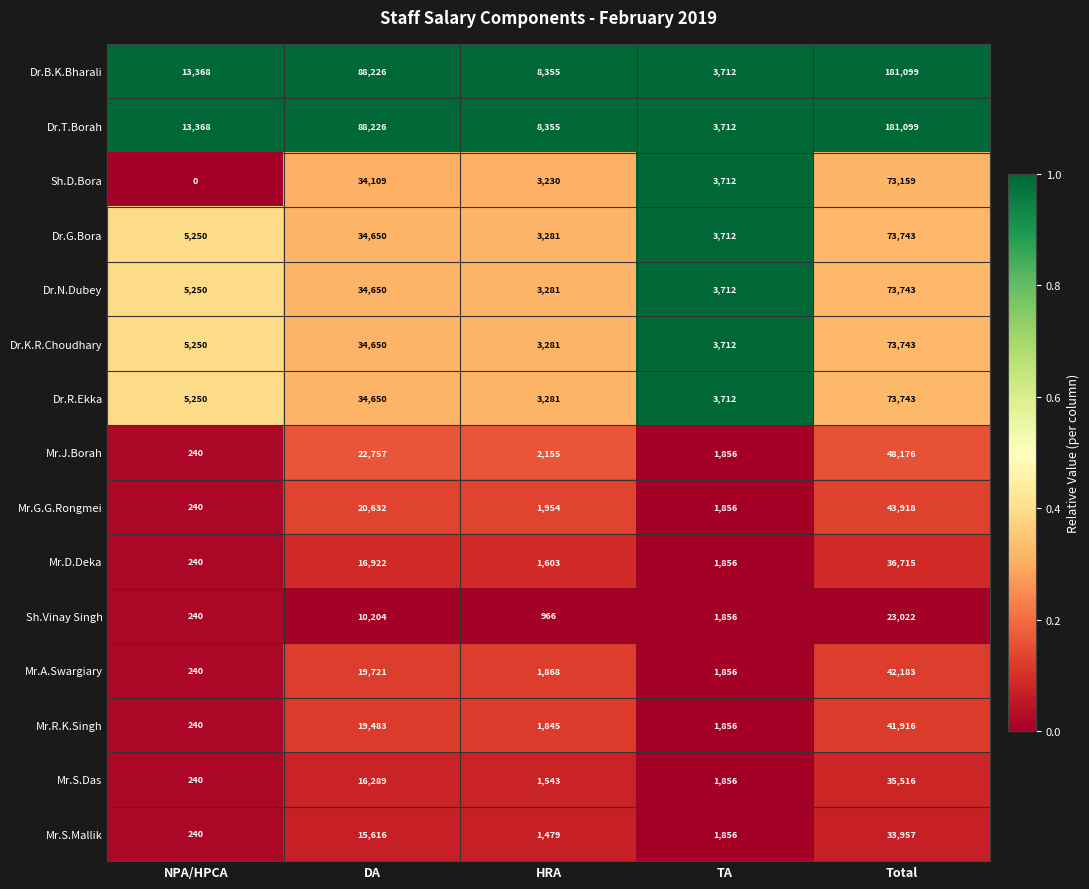

Count the number of categories in the chart.

5